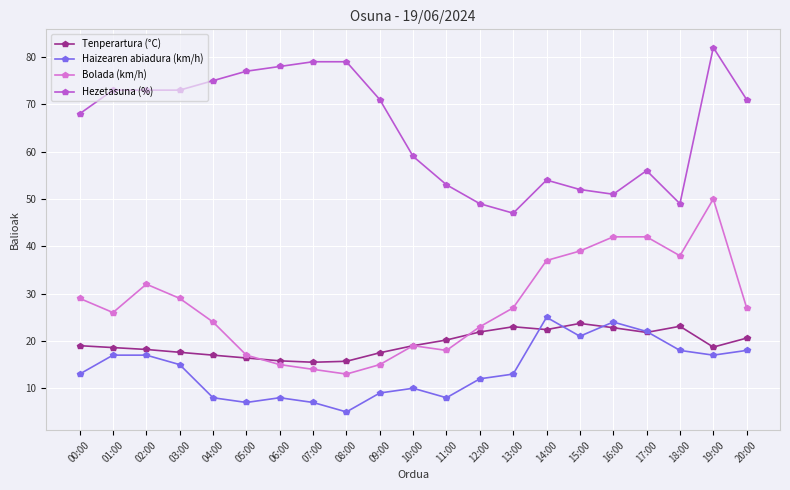

At which category does Bolada (km/h) reach its first local peak?

02:00